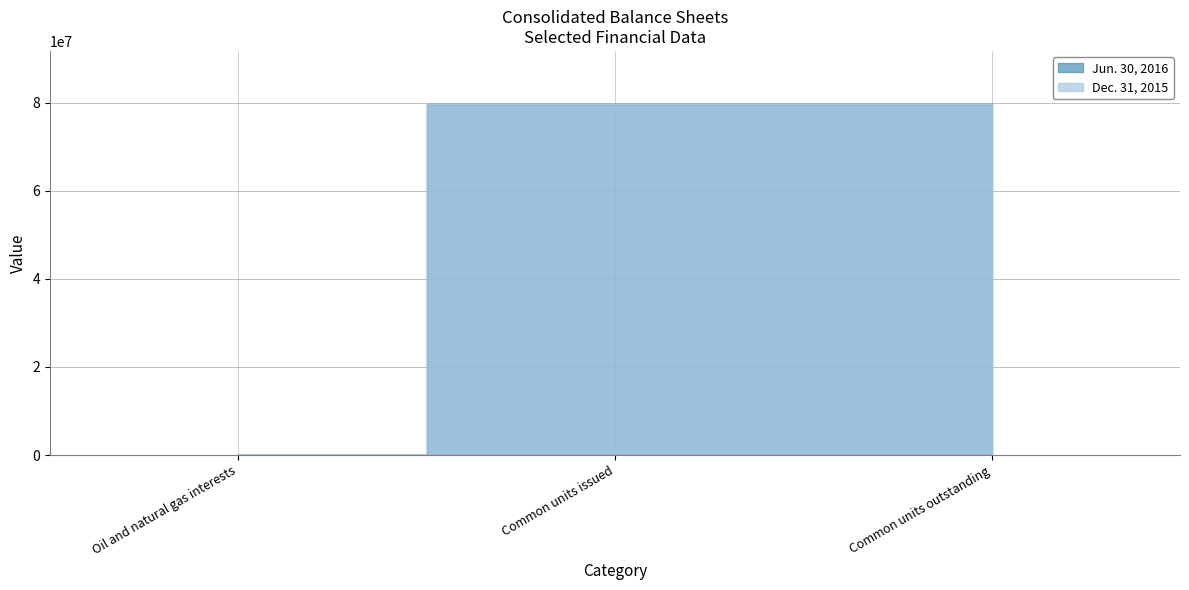

The value of Dec. 31, 2015 at Oil and natural gas interests is 152799. True or false?

False